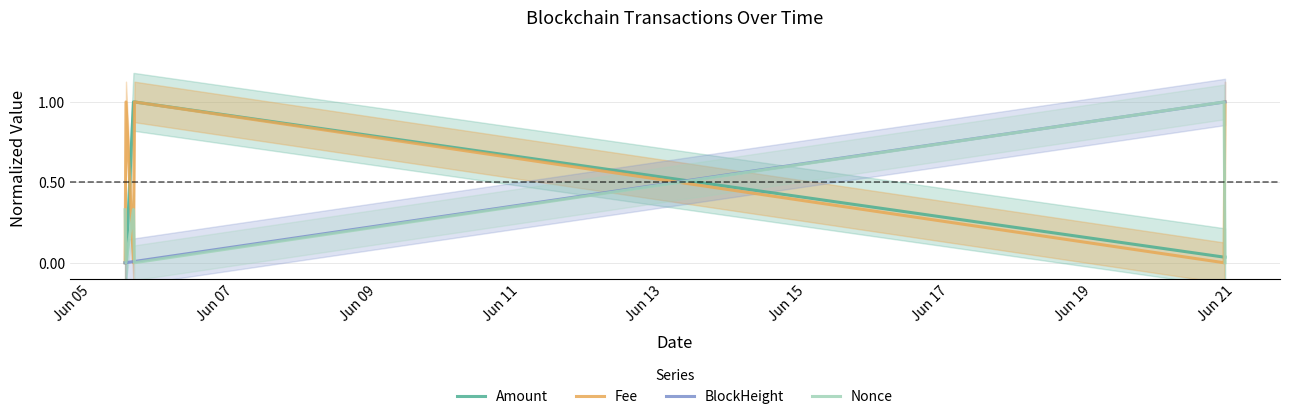

How many times do Fee and Nonce cross each other?

5